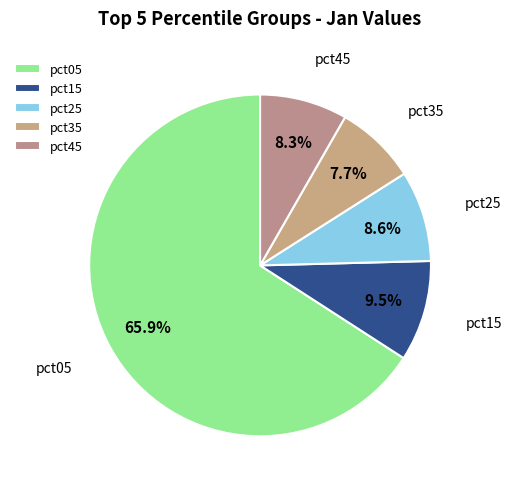

Which slice is the largest?

pct05